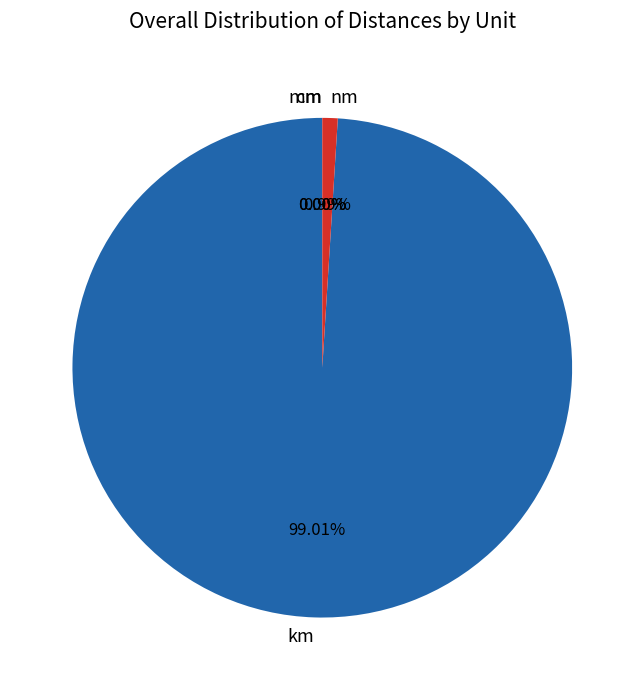

To the nearest percent, what is the average slice percentage?

25%